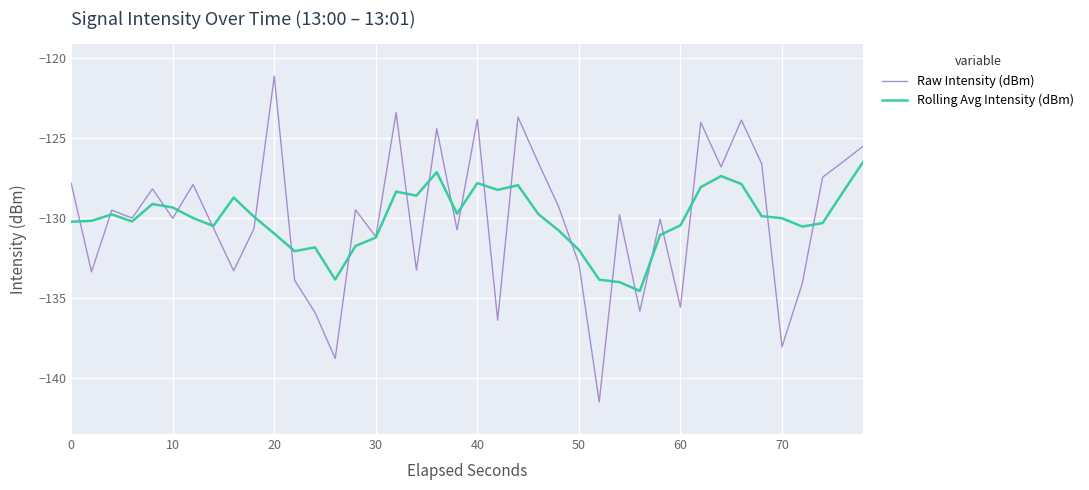

True or false: Rolling Avg Intensity (dBm) and Raw Intensity (dBm) cross at least once.

True